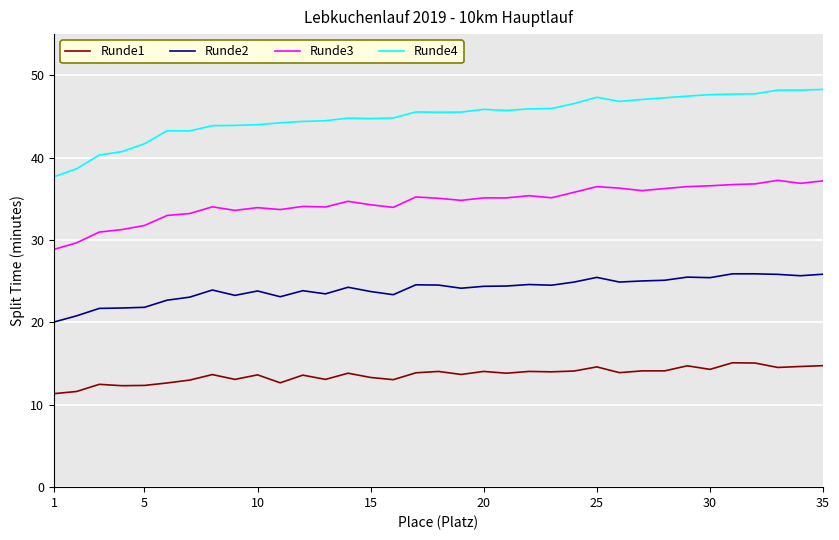

Which series has the widest spread of values?

Runde4